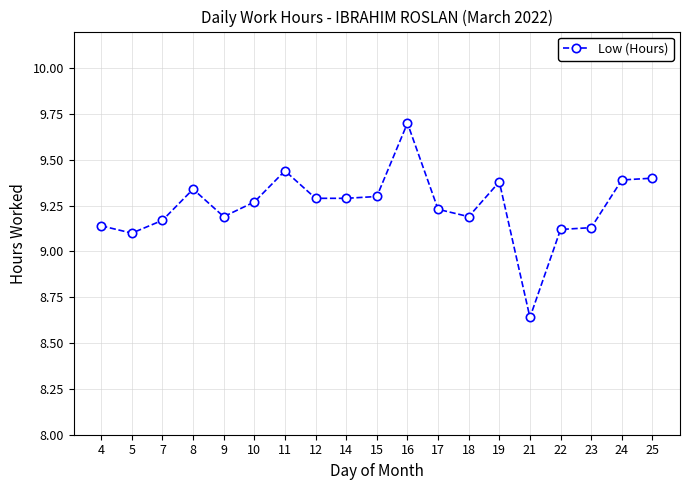

At which category does the data reach its first local peak?

8